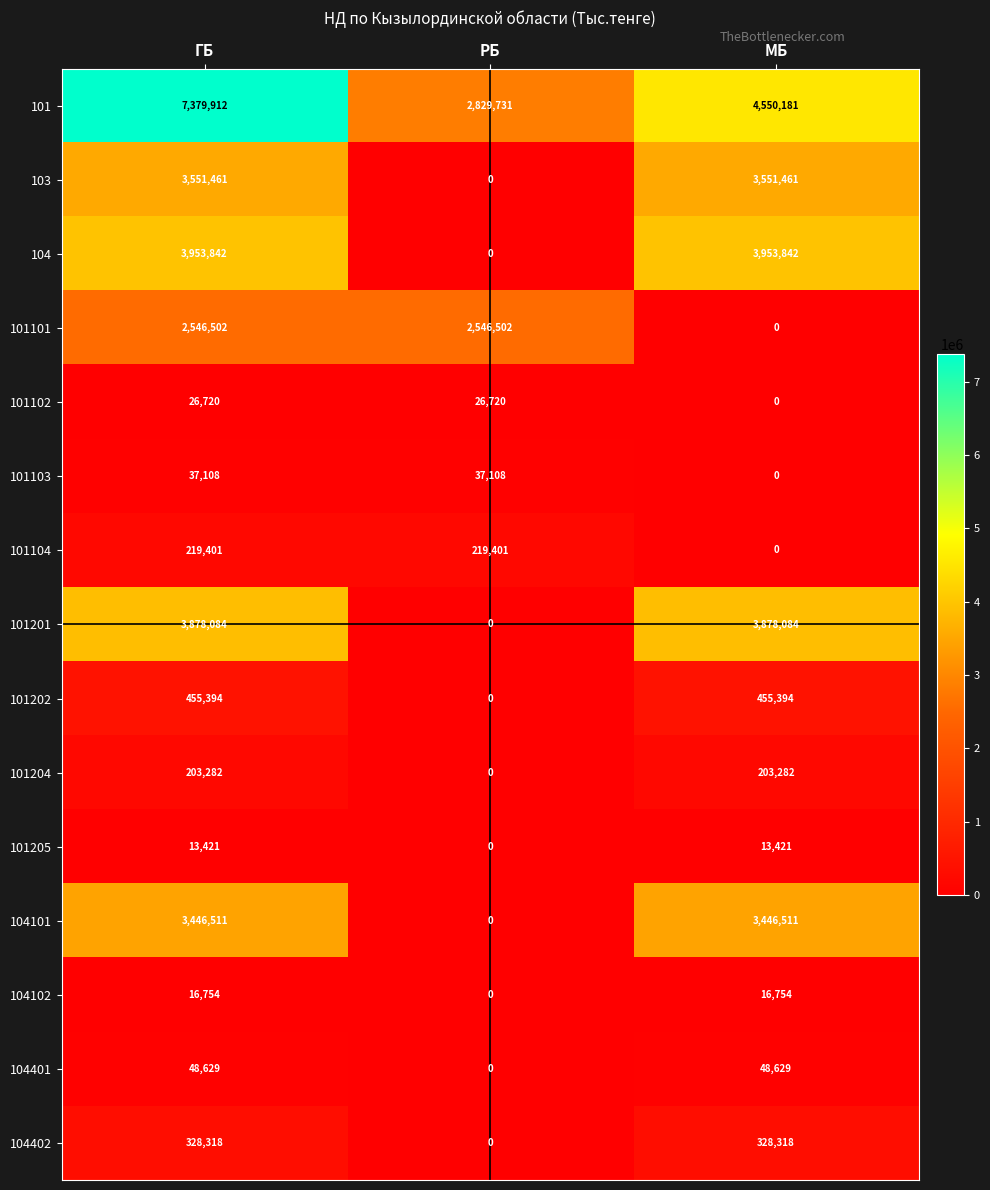

True or false: 101204 has a value of 80079 at ГБ.

False